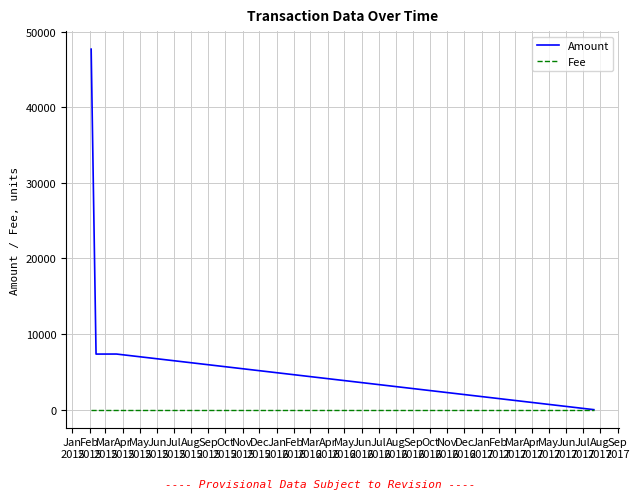

What is the average value of the Amount series?

15598